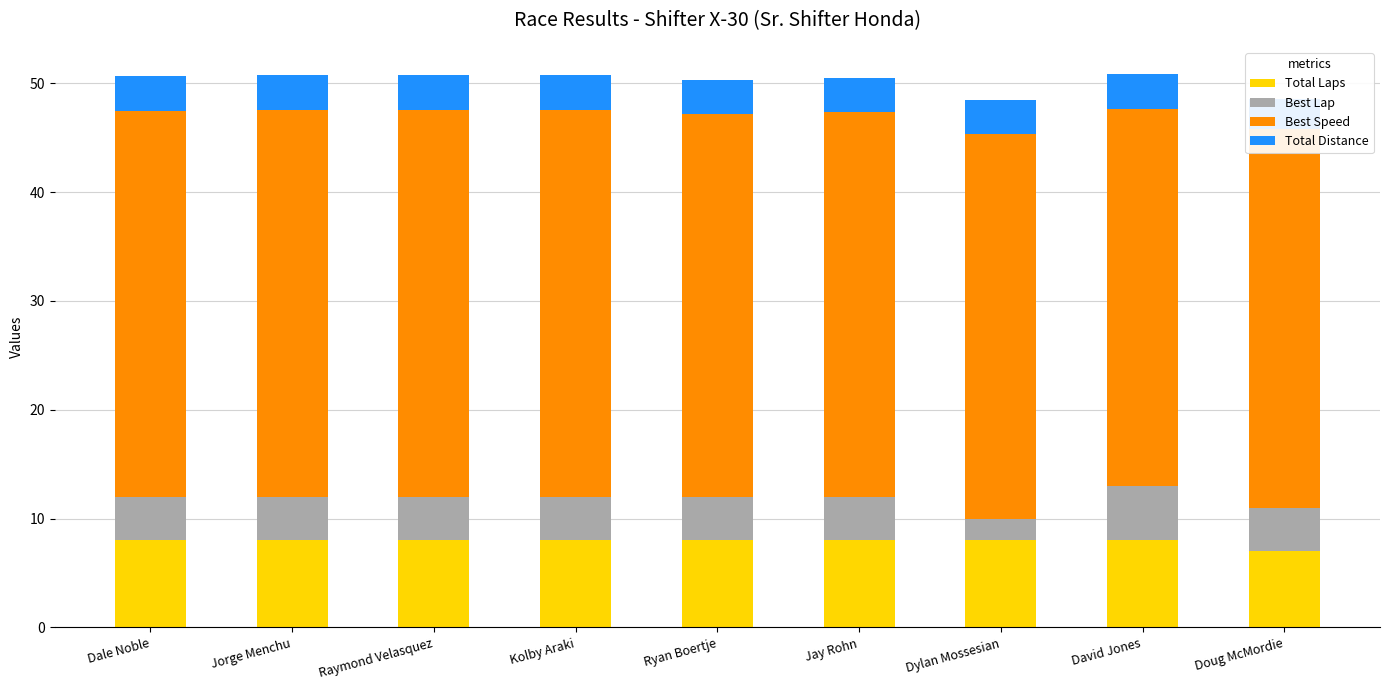

Rank the series by their maximum value, from highest to lowest.

Best Speed, Total Laps, Best Lap, Total Distance